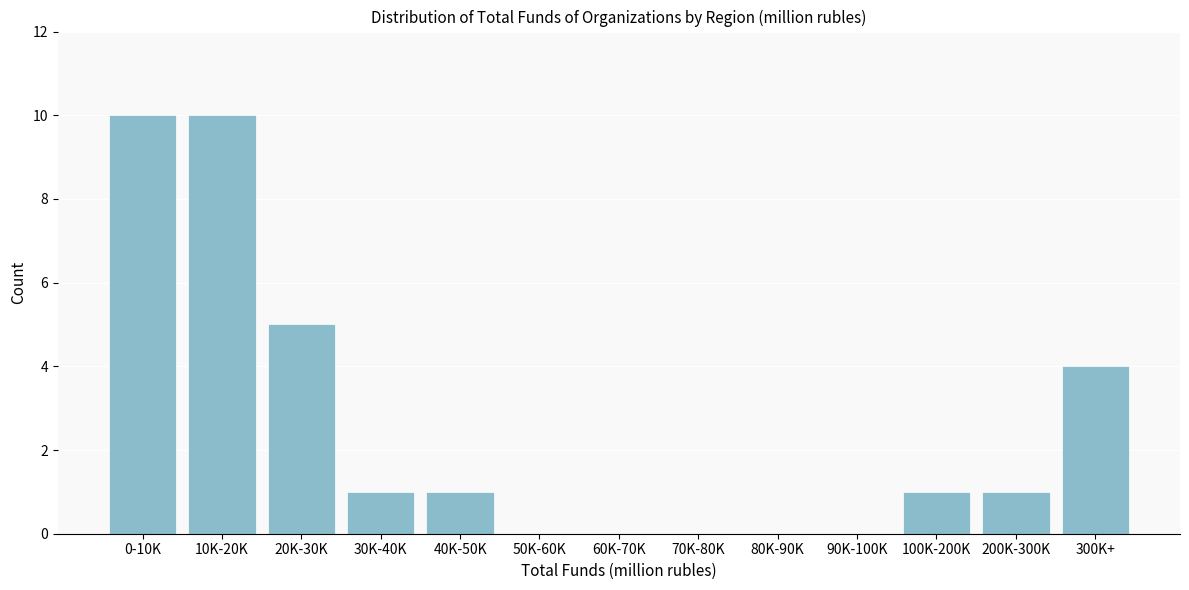

Reading left to right, transcribe all the data shown in this chart.

0-10K=10	10K-20K=10	20K-30K=5	30K-40K=1	40K-50K=1	50K-60K=0	60K-70K=0	70K-80K=0	80K-90K=0	90K-100K=0	100K-200K=1	200K-300K=1	300K+=4